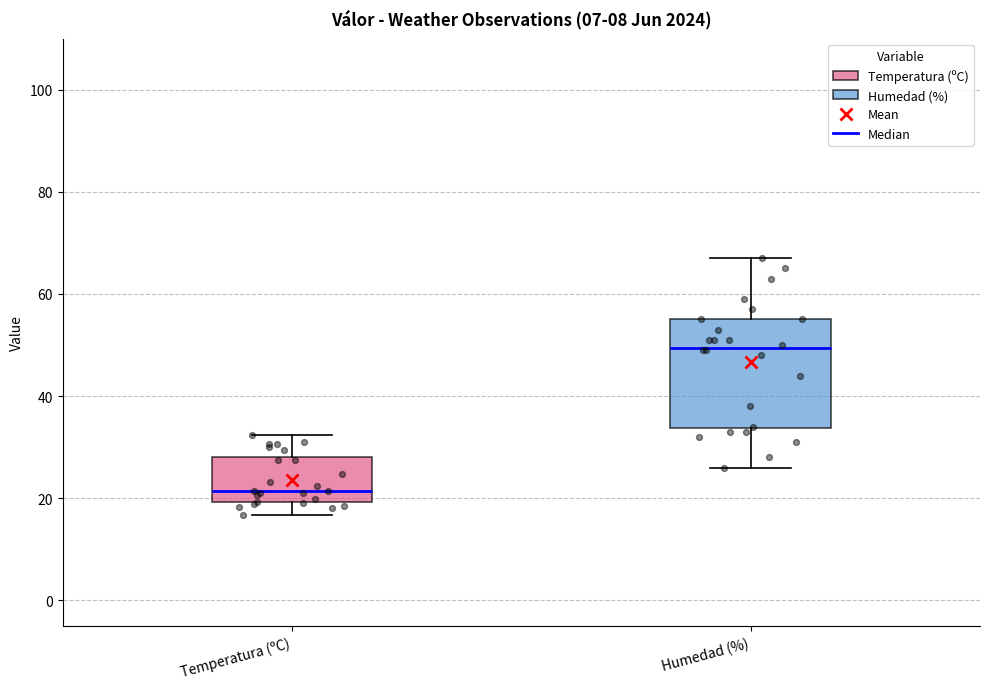

Reading left to right, transcribe this box plot: for each box, give where its median line is, the range the box spans, and where its two whiskers end, as read against the y-axis. The values are not printed on the chart, so give them approximately, as read against the axis.

Temperatura (ºC): median 22, box 20 to 28, whiskers 16 to 32
Humedad (%): median 50, box 34 to 56, whiskers 26 to 68